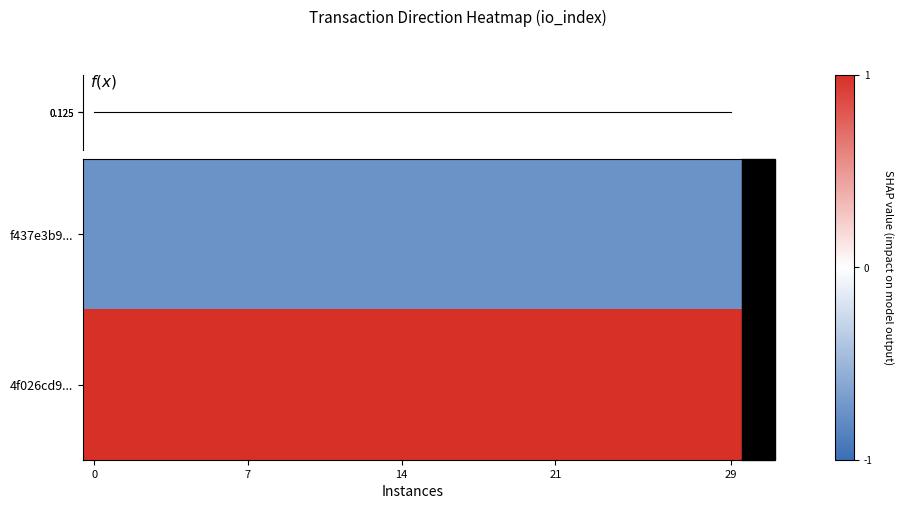

List the series in order of their overall mean, lowest first.

f437e3b9..., f(x), 4f026cd9...